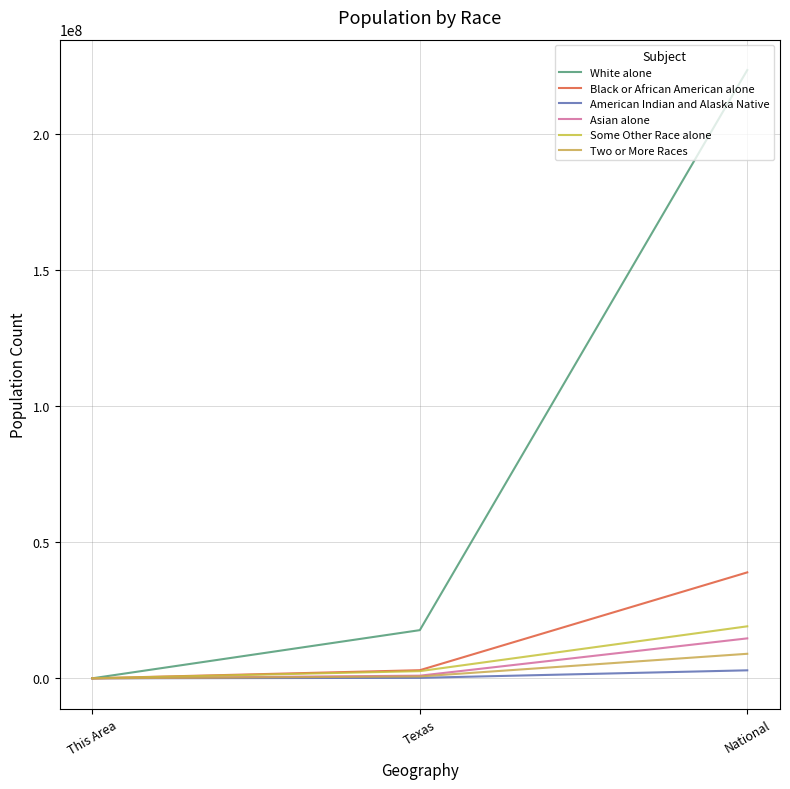

What is the total value across all series at National?

308205525